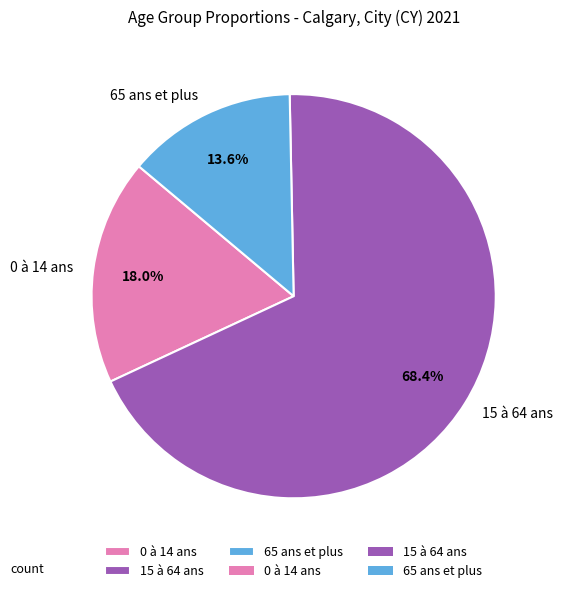

To the nearest percent, what portion does 65 ans et plus represent?

14%